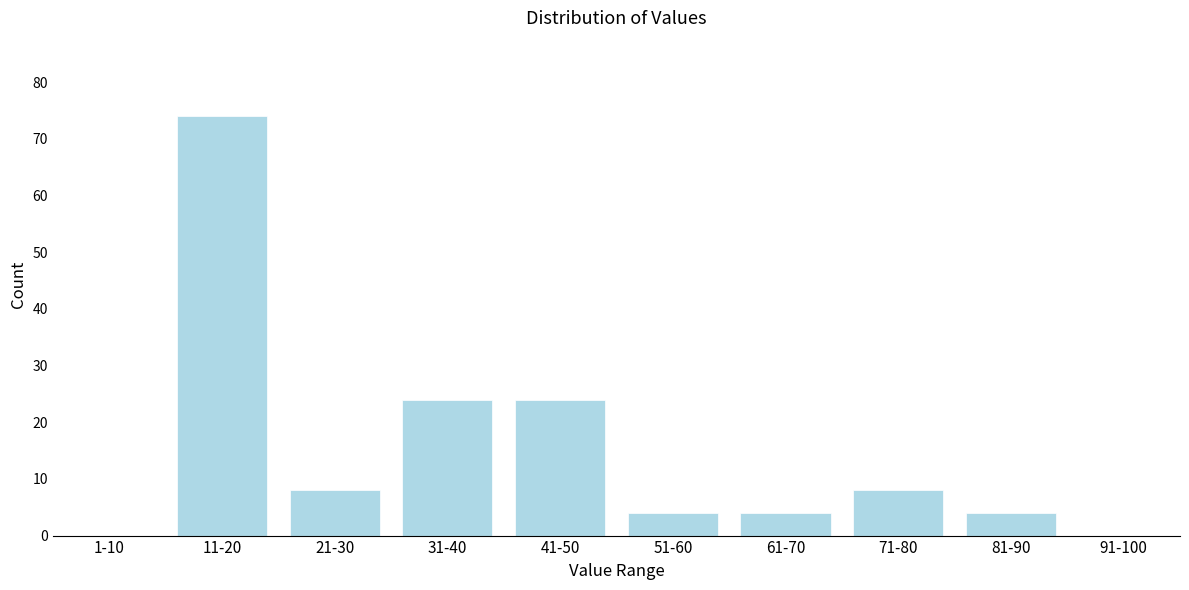

Reading right to left, list all the values displayed in this chart.

91-100=0	81-90=4	71-80=8	61-70=4	51-60=4	41-50=24	31-40=24	21-30=8	11-20=74	1-10=0